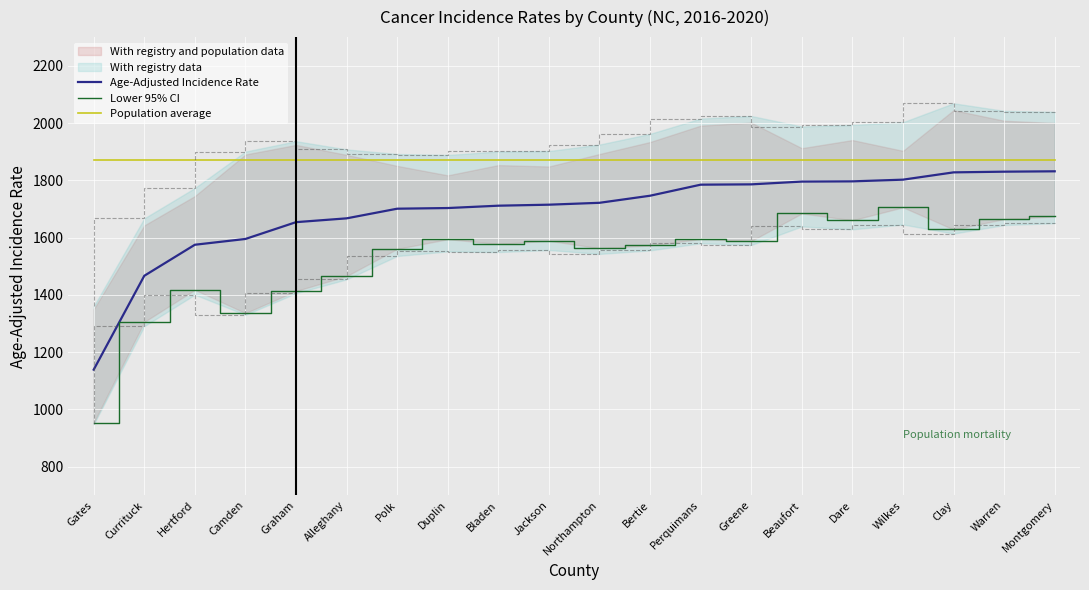

At which category is the sum across all series the highest?

Wilkes